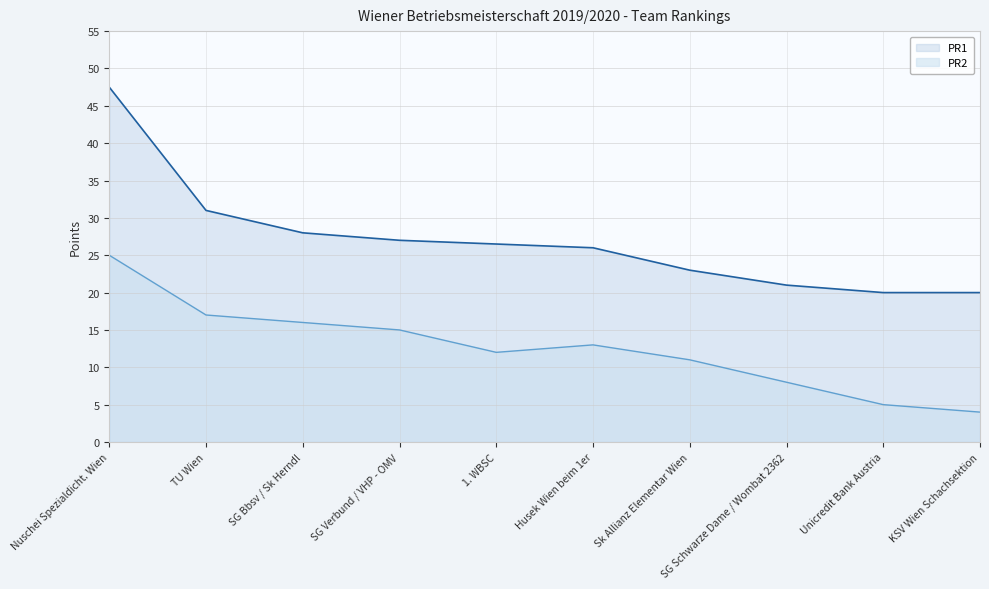

How many data points does each series have?

10